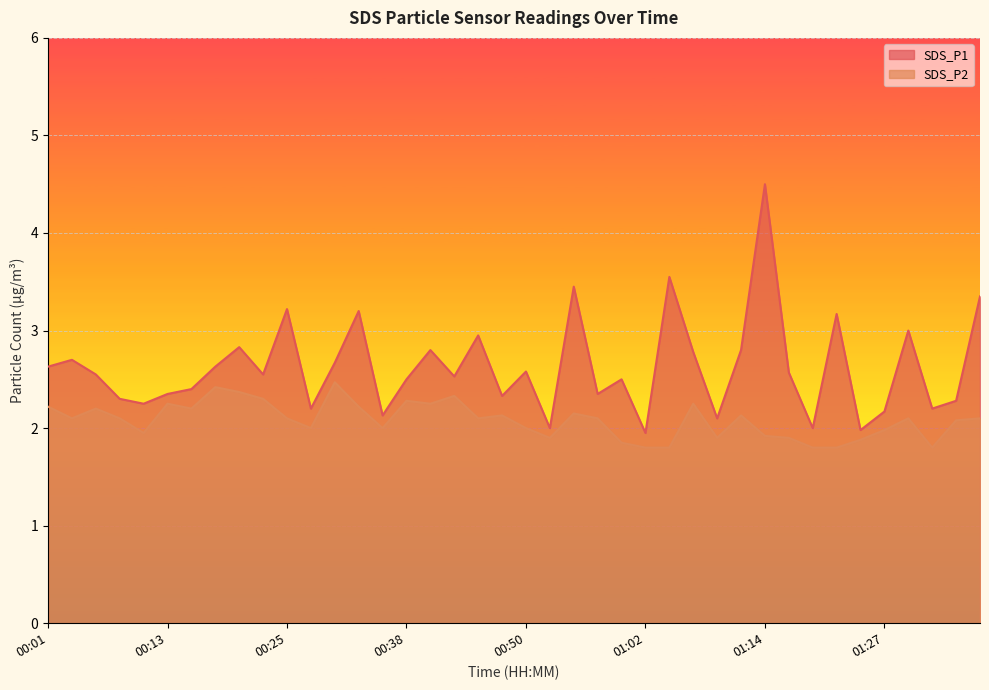

Between 00:23 and 01:29, which series saw the biggest shift?

SDS_P1